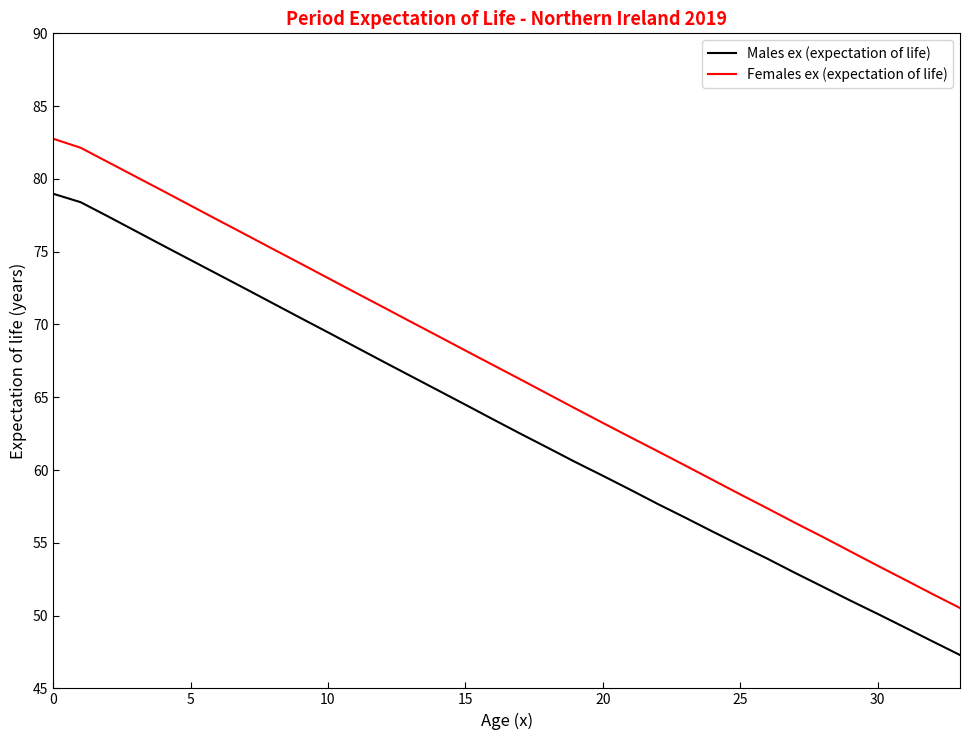

What is the smallest value displayed?

47.3